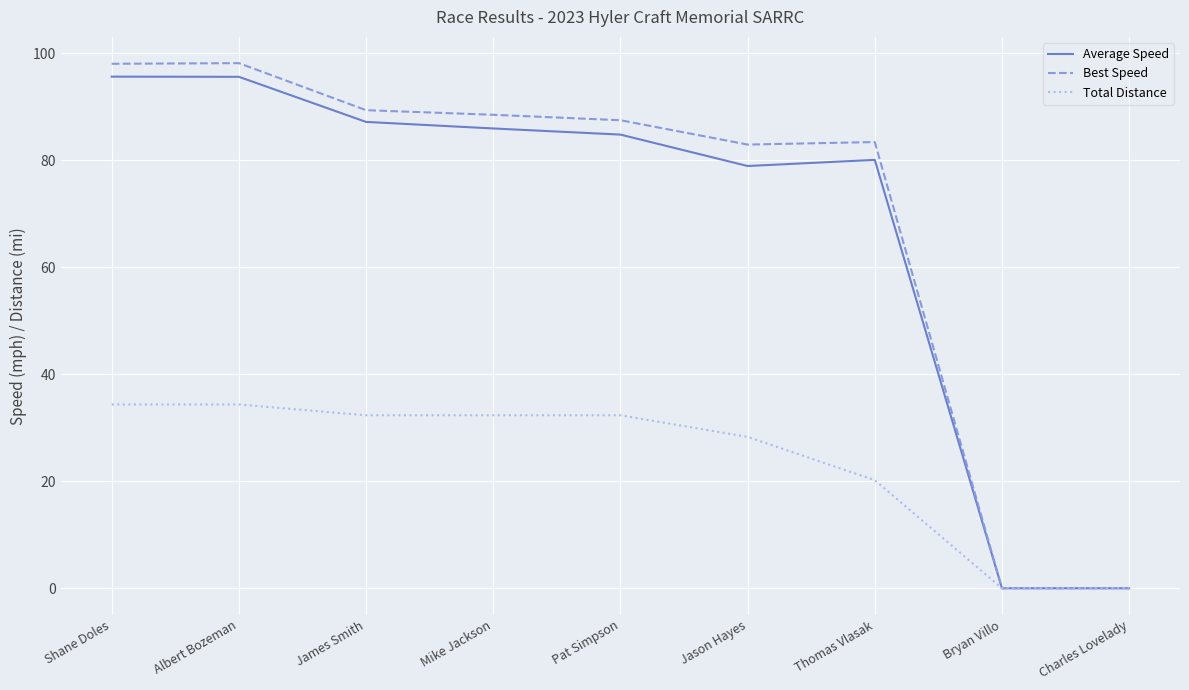

What is the difference between the maximum and minimum values in the Total Distance series?

34.3